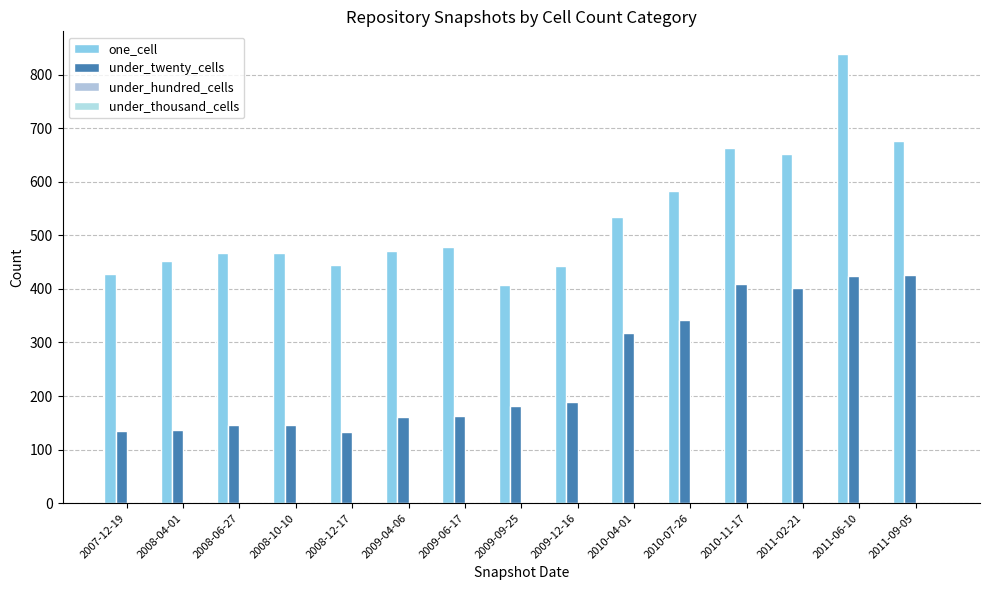

What is the difference between the highest and lowest values at 2009-04-06?

310